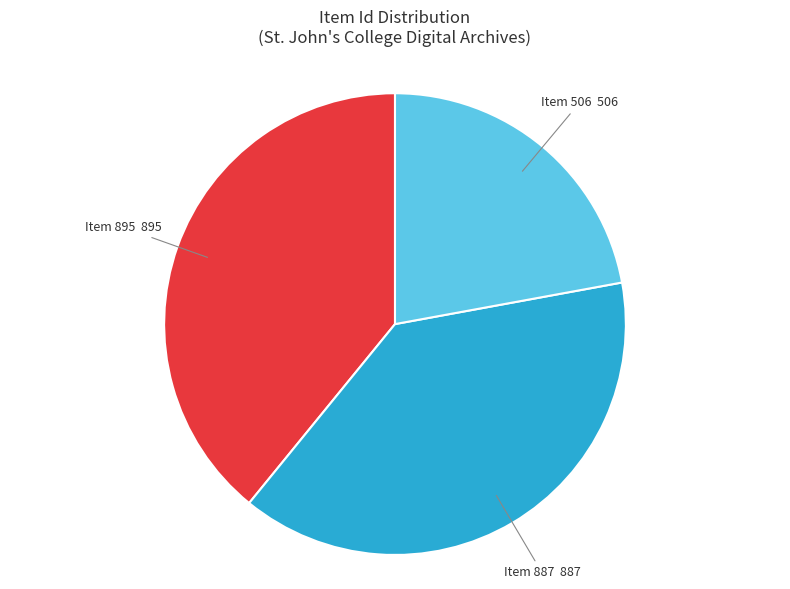

How many segments does this pie chart have?

3